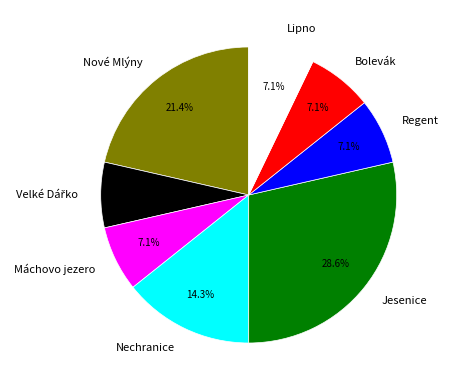

How many slices are in this pie chart?

8